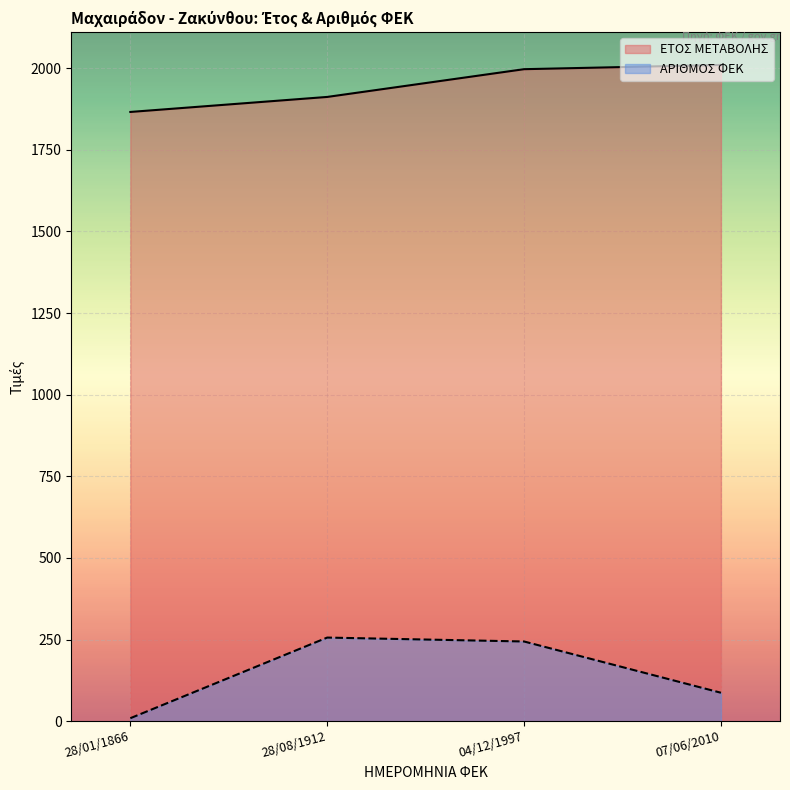

What is the label of the 2nd point from the left?

28/08/1912